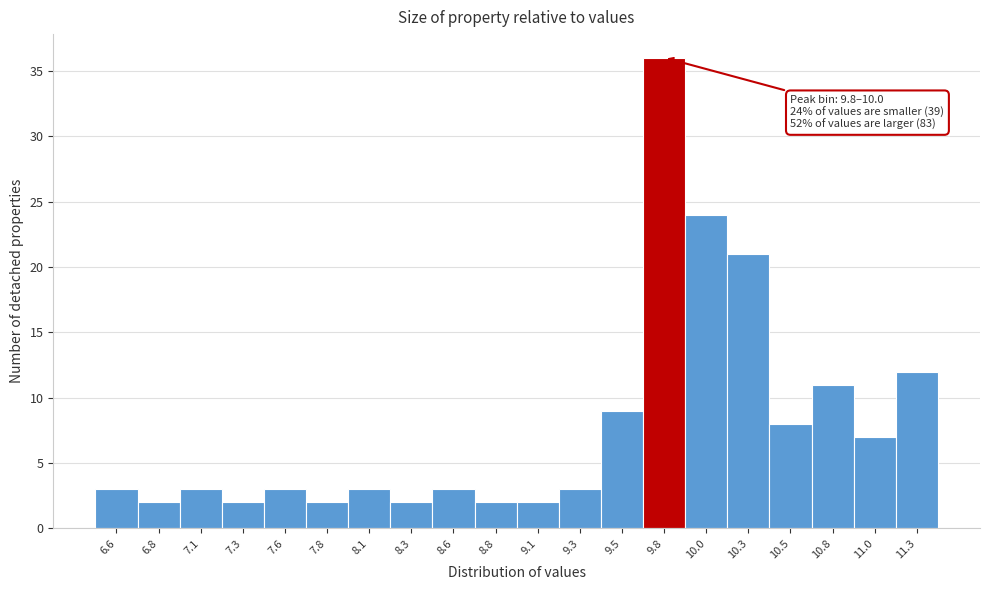

Reading right to left, what are all the values shown in this chart?

12	7	11	8	21	24	36	9	3	2	2	3	2	3	2	3	2	3	2	3